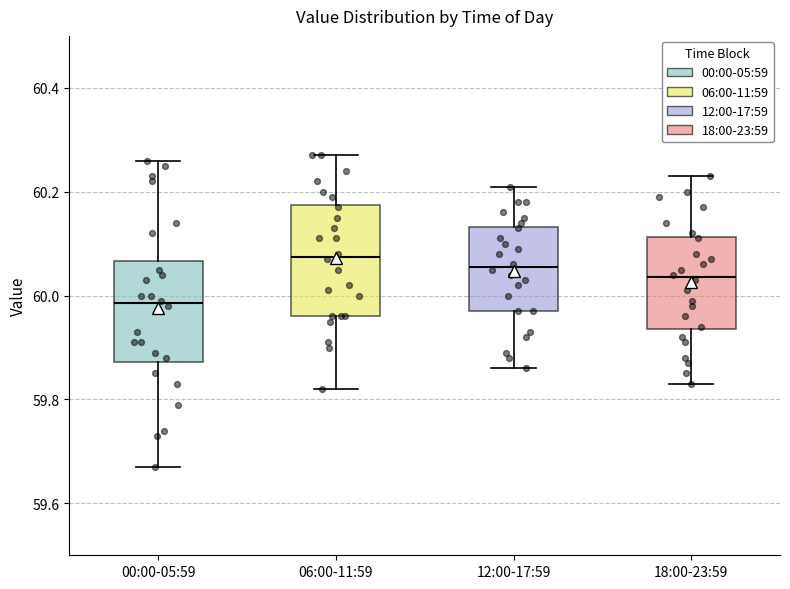

Reading left to right, read every box against the y-axis: the position of its median line, the range the box covers, and the ends of its whiskers. The values are not printed on the chart, so give them approximately, as read against the axis.

00:00-05:59: median 59.98, box 59.88 to 60.06, whiskers 59.68 to 60.26
06:00-11:59: median 60.08, box 59.96 to 60.18, whiskers 59.82 to 60.28
12:00-17:59: median 60.06, box 59.98 to 60.14, whiskers 59.86 to 60.22
18:00-23:59: median 60.04, box 59.94 to 60.12, whiskers 59.84 to 60.24